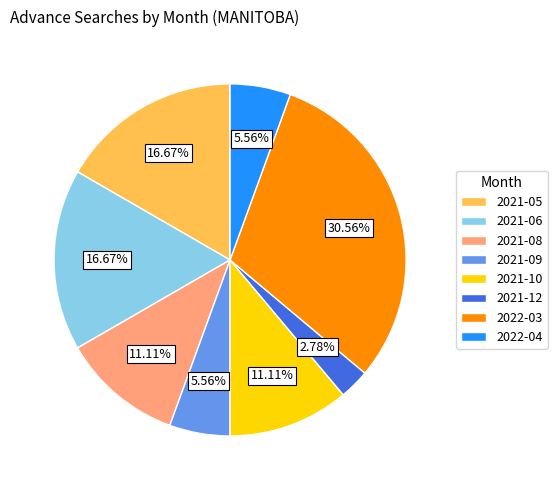

To the nearest percent, what percentage of the pie is 2021-10?

11%